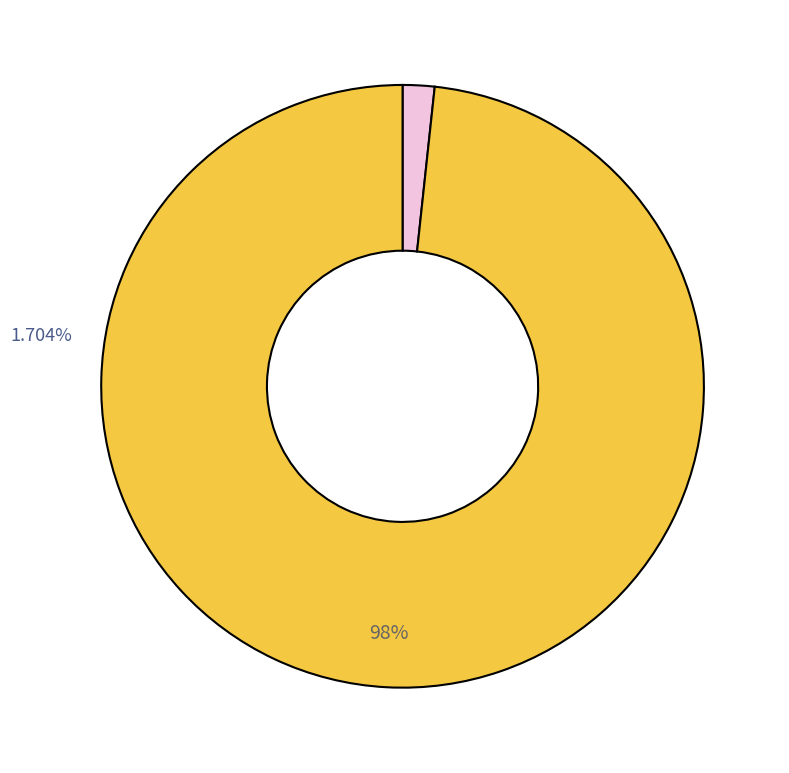

To the nearest percent, what is the average slice percentage?

50%